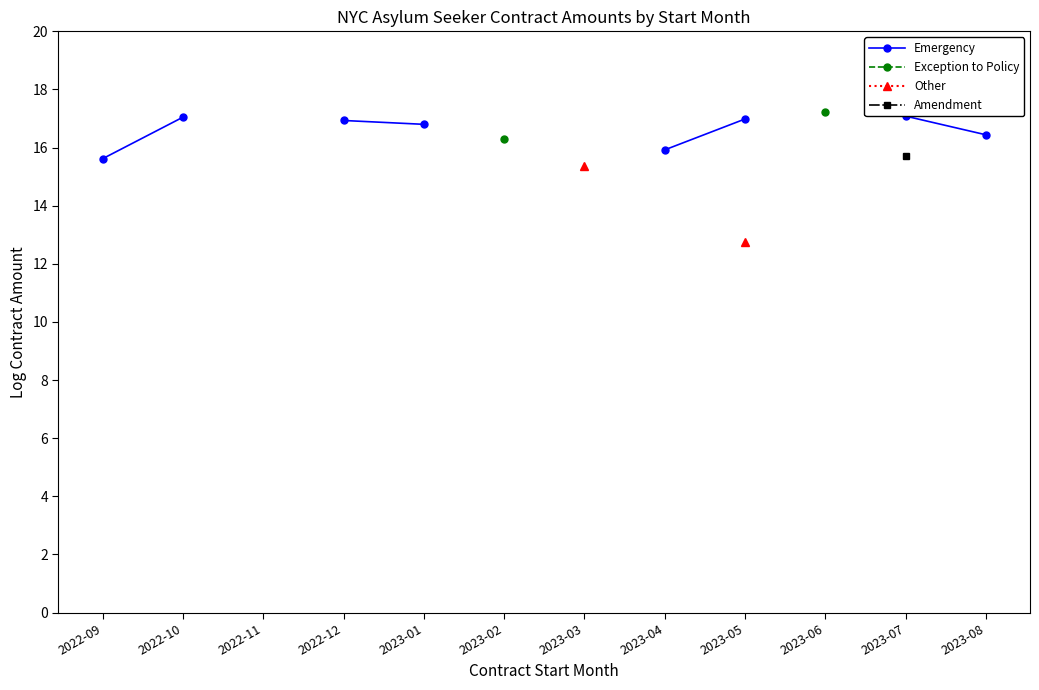

What is the value of the Emergency point at the 8th from the left?

15.9